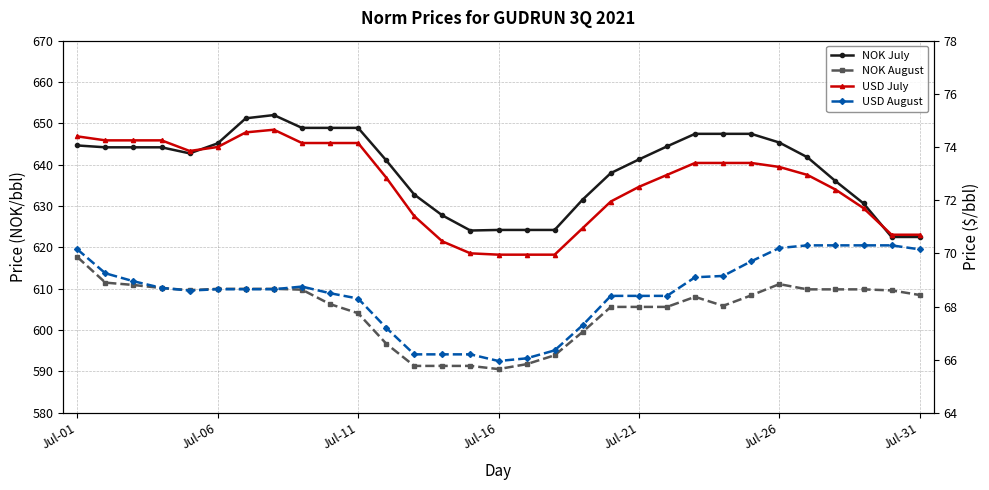

What is the average value of the NOK August series?

605.0